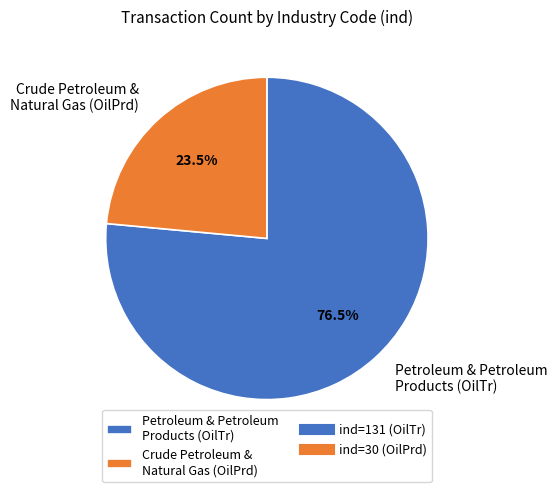

Which category accounts for the majority?

Petroleum & Petroleum Products (OilTr)